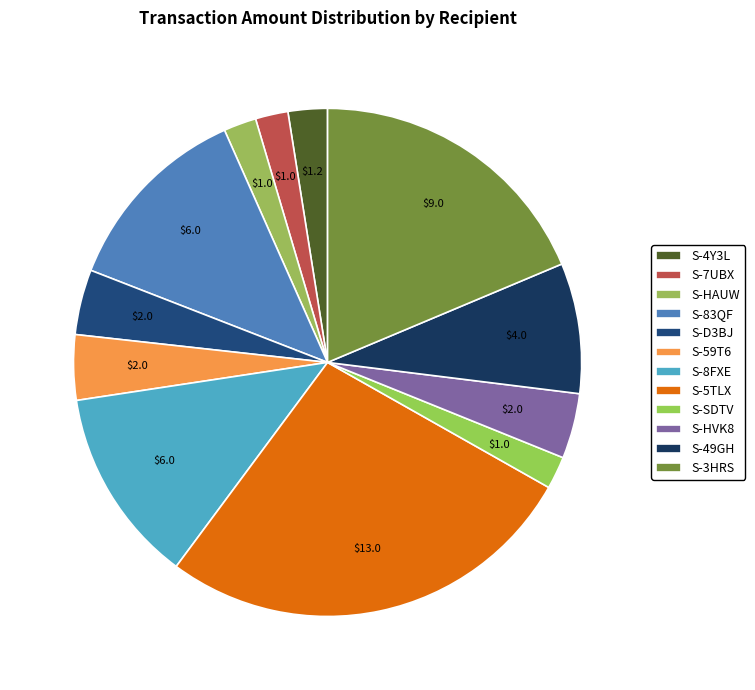

To the nearest percent, what is the average slice percentage?

8%